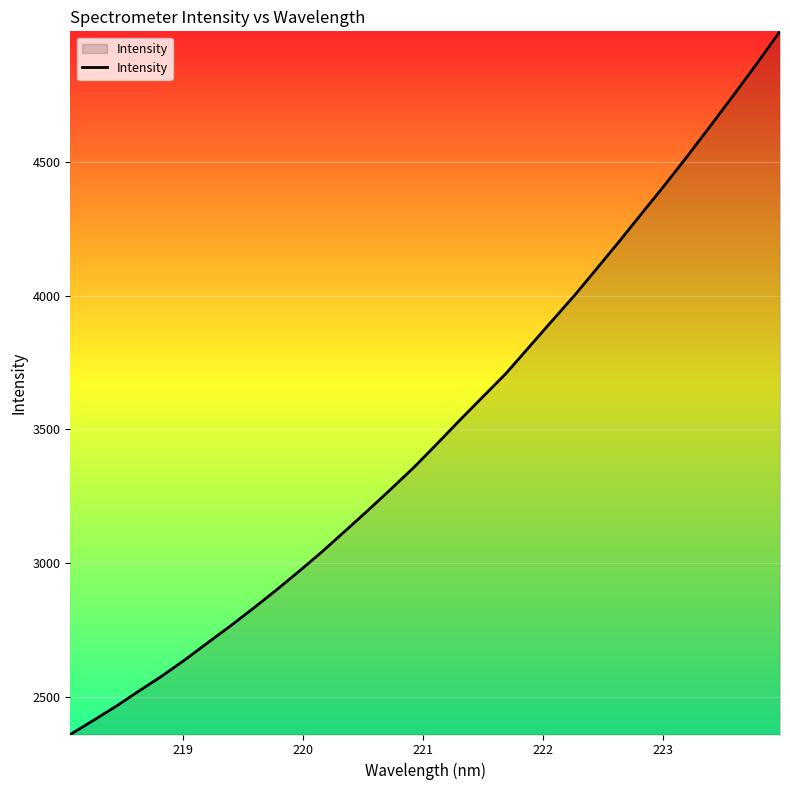

What is the smallest value displayed?

2357.9